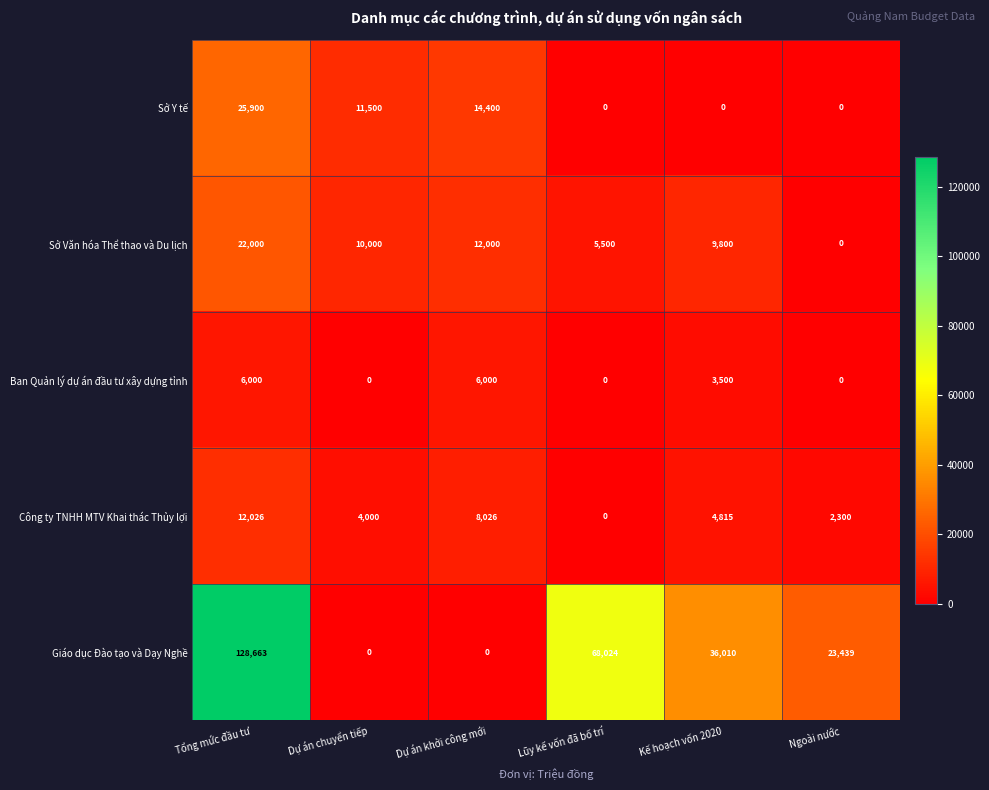

What is the difference between the Ban Quản lý dự án đầu tư xây dựng tỉnh values at Tổng mức đầu tư and Kế hoạch vốn 2020?

2500